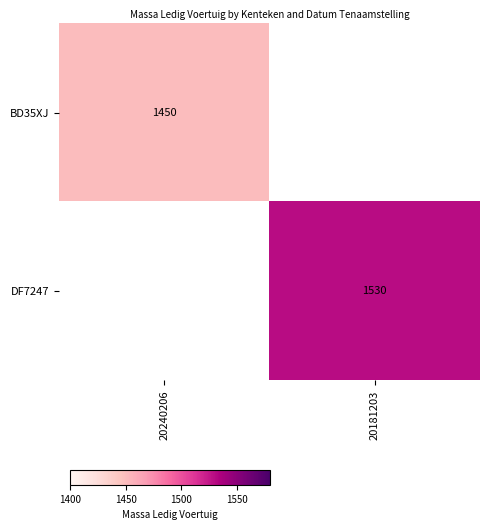

Is the value of DF7247 at 20181203 greater than the value of BD35XJ at 20240206?

Yes